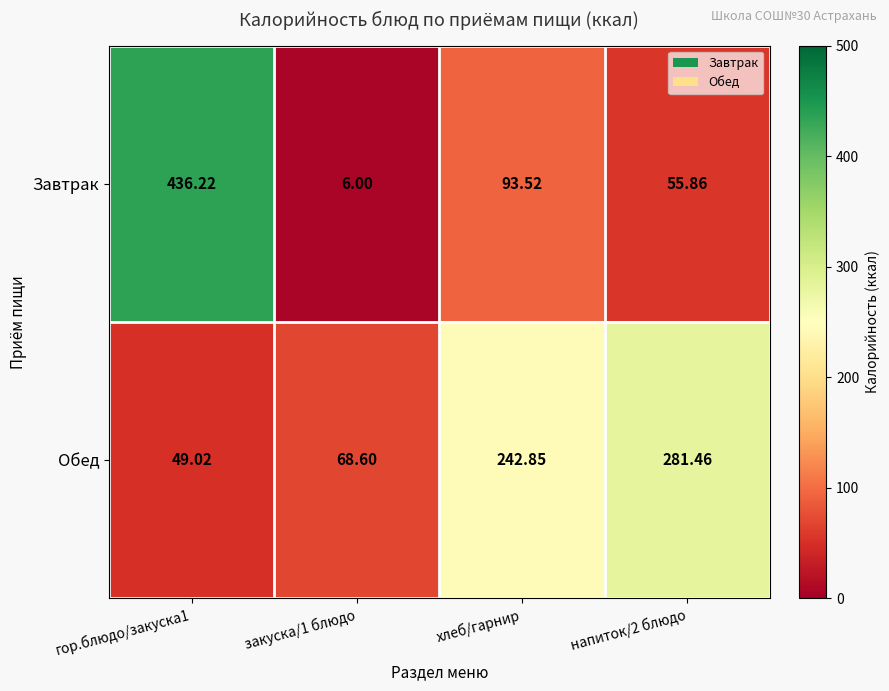

At how many categories does at least one series exceed 333?

1